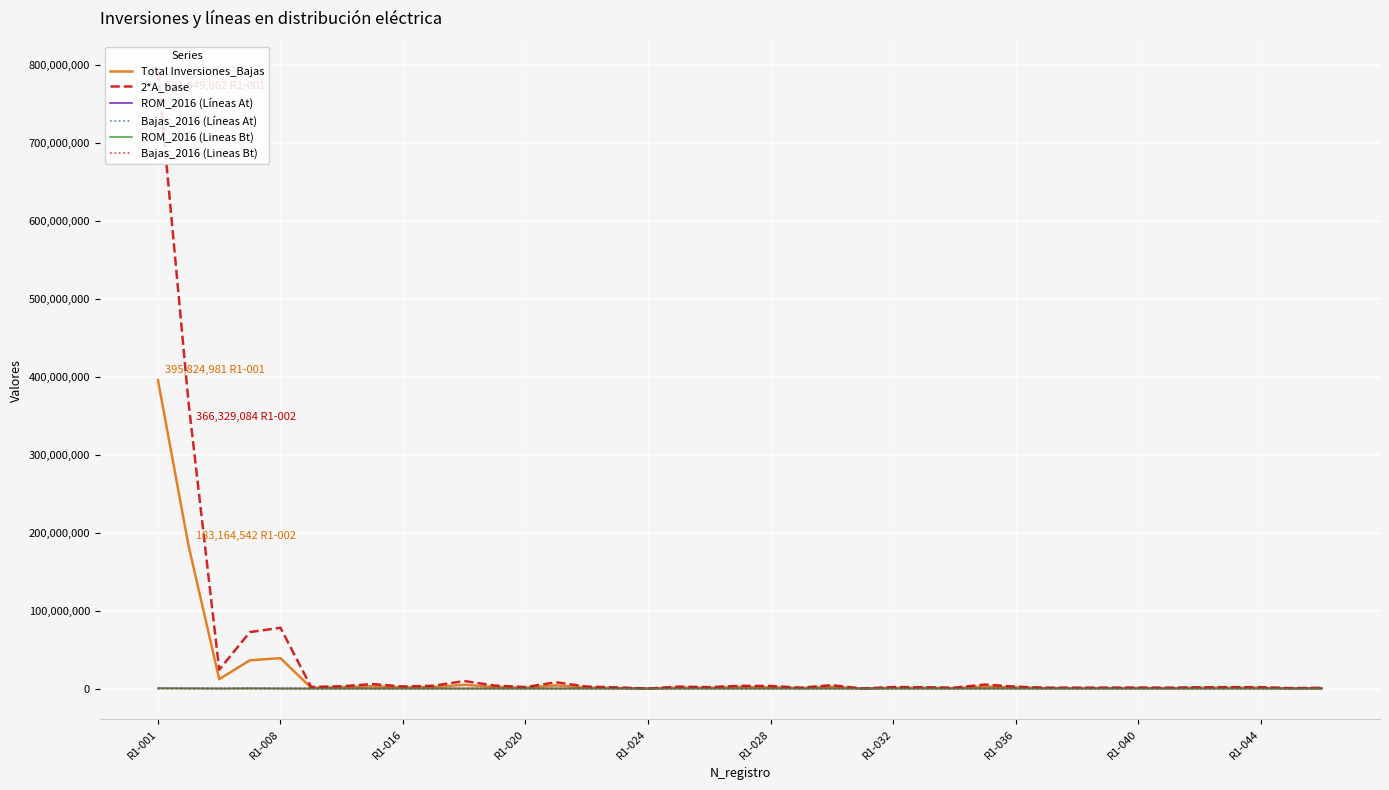

What is the greatest value displayed?

791649962.0